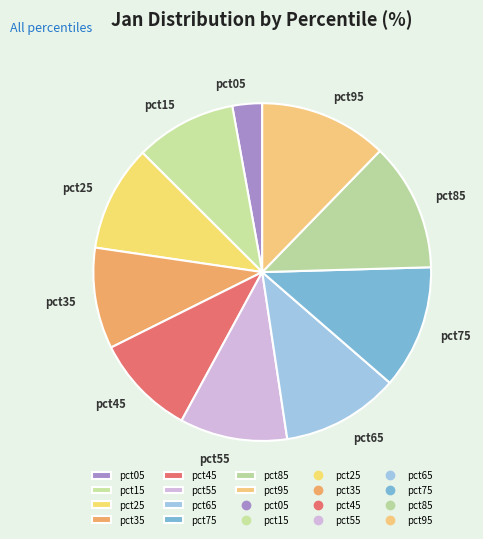

Is the sum of pct95 and pct45 greater than half?

No